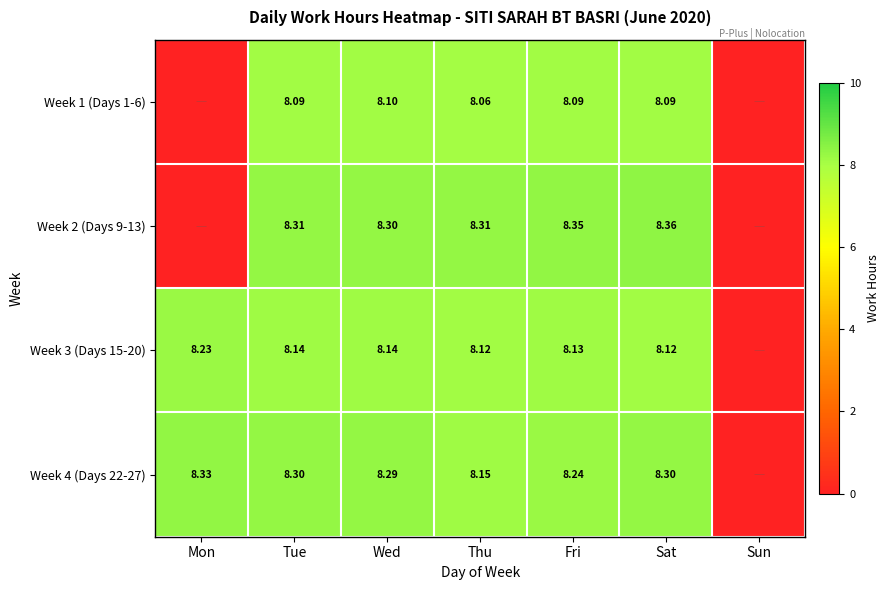

How many series are shown in this chart?

4